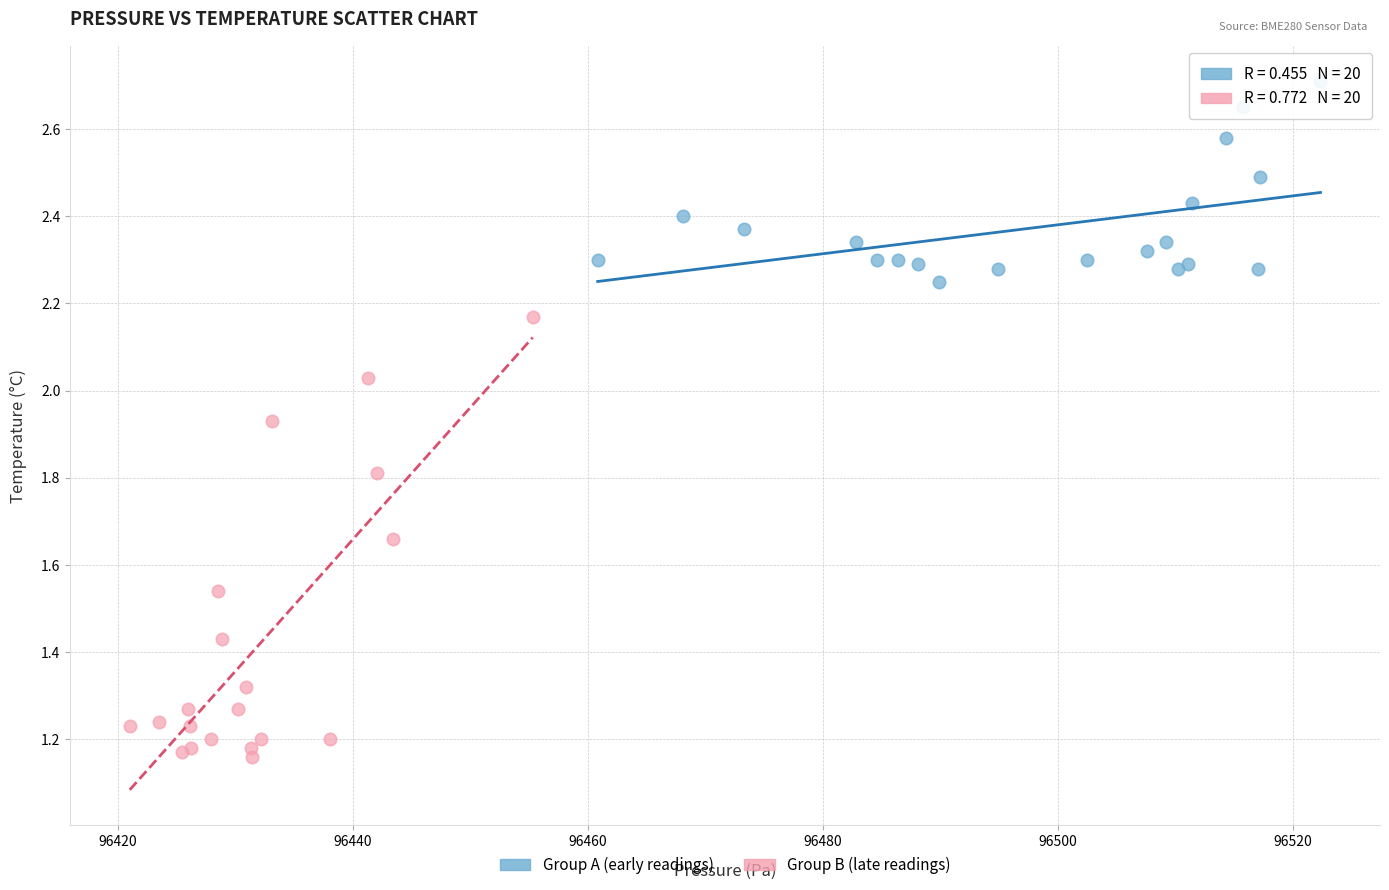

Which series reaches the minimum Y coordinate?

Group B (late readings)